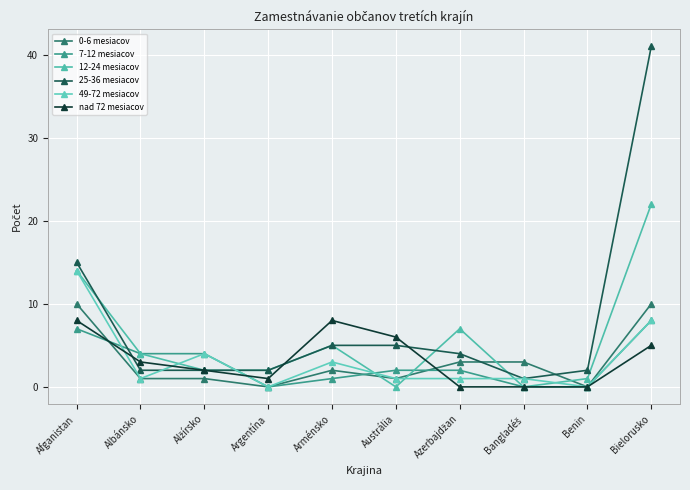

How many categories are shown in the chart?

10